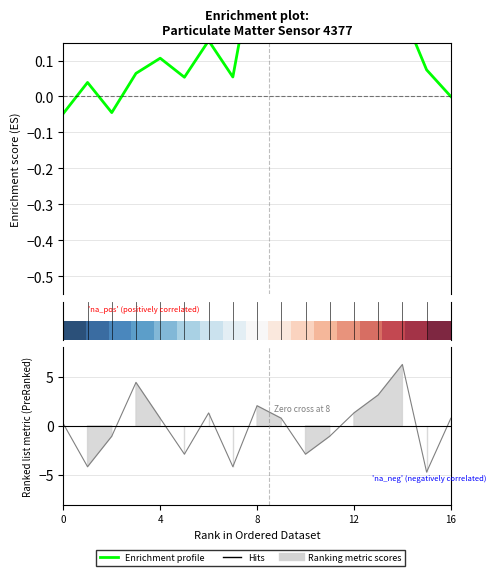

What is the minimum value shown in the chart?

-4.7